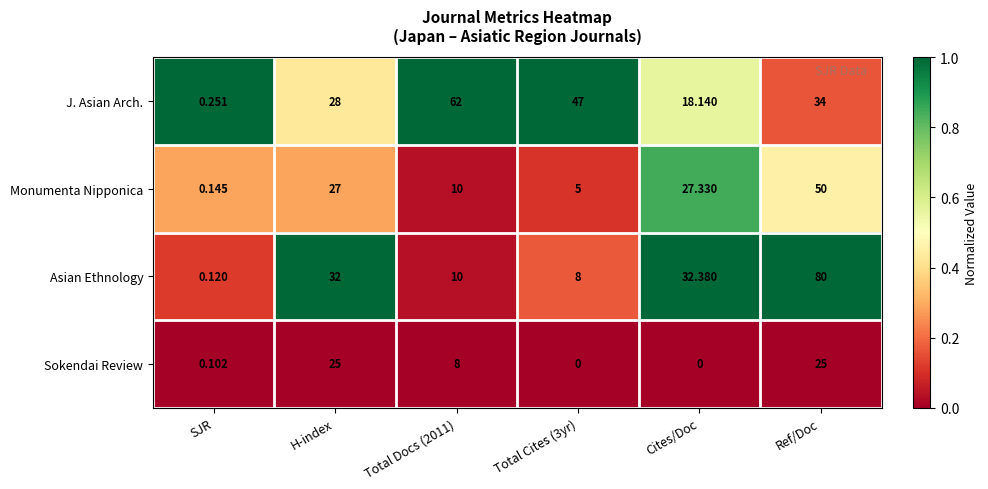

List the series in order of their peak value, highest first.

Asian Ethnology, J. Asian Arch., Monumenta Nipponica, Sokendai Review